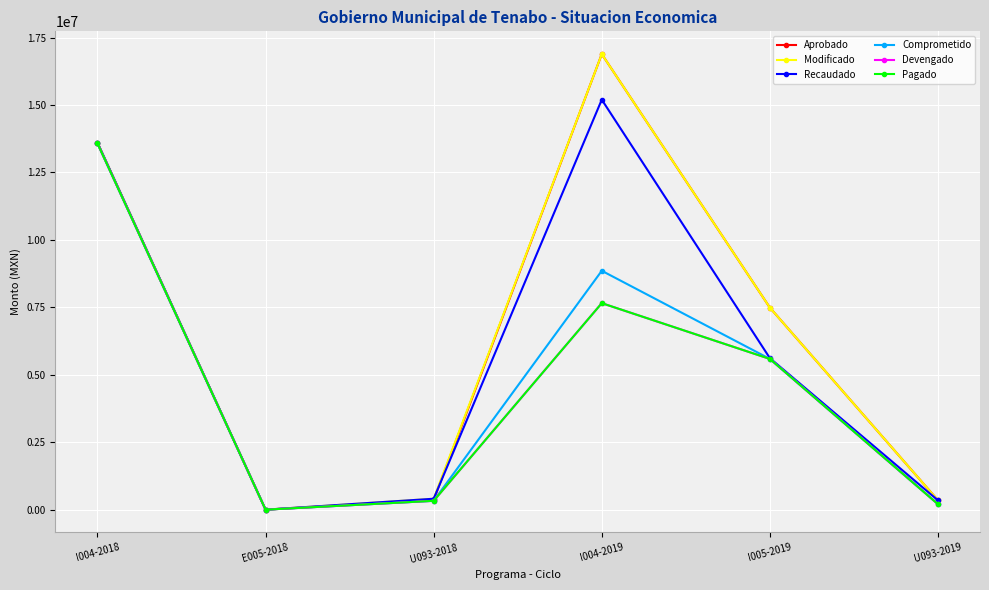

What is the minimum value for Aprobado?

14.9